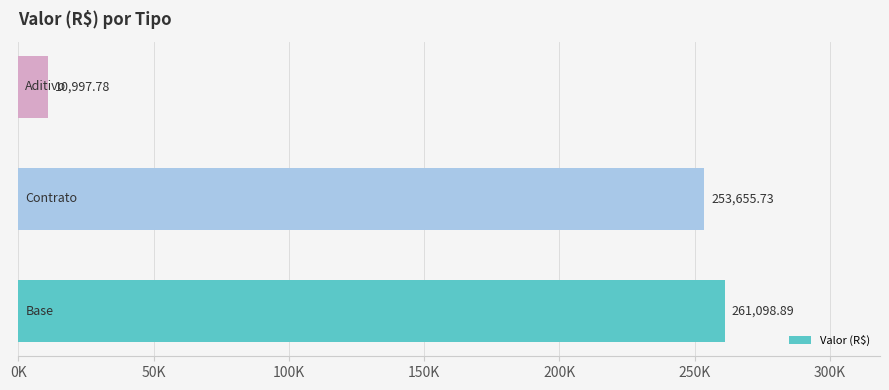

Does the chart contain any negative values?

No